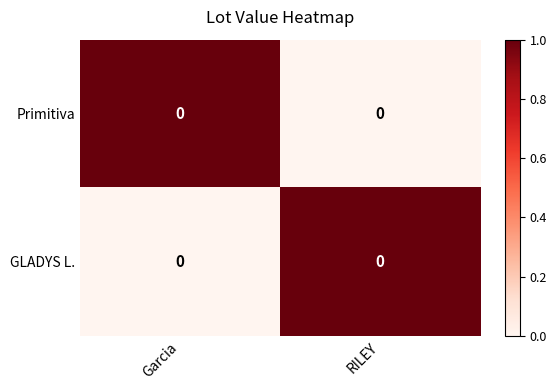

Reading right to left, extract all data points from this chart.

Primitiva: RILEY=0	Garcia=0
GLADYS L.: RILEY=0	Garcia=0